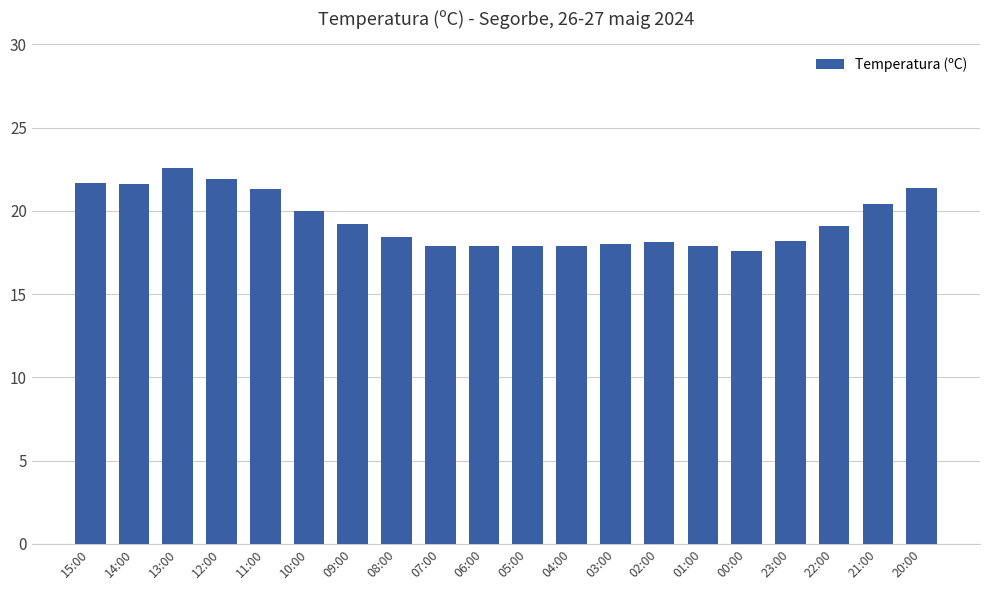

What is the label of the 4th bar from the left?

12:00